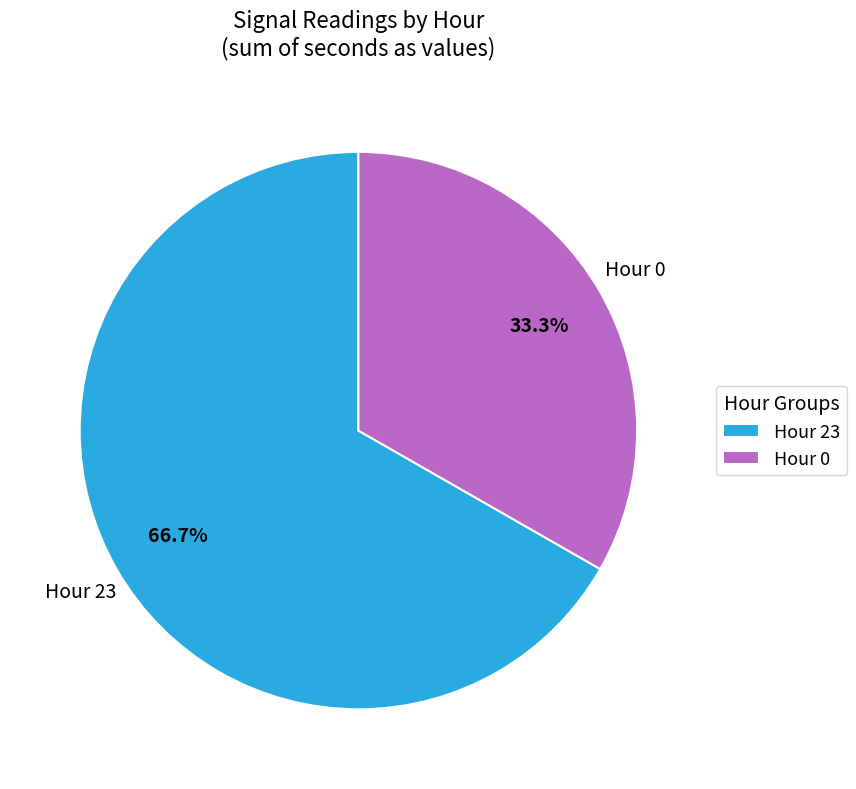

How many segments does this pie chart have?

2